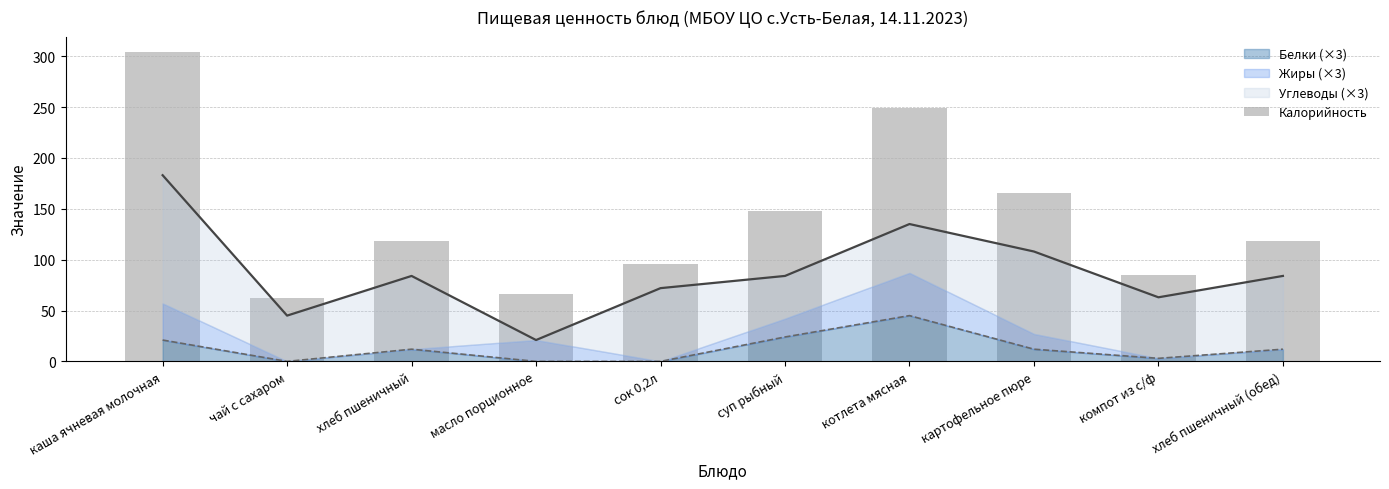

List the labels in order of value, smallest first.

чай с сахаром, масло порционное, компот из с/ф, сок 0,2л, хлеб пшеничный, хлеб пшеничный (обед), суп рыбный, картофельное пюре, котлета мясная, каша ячневая молочная